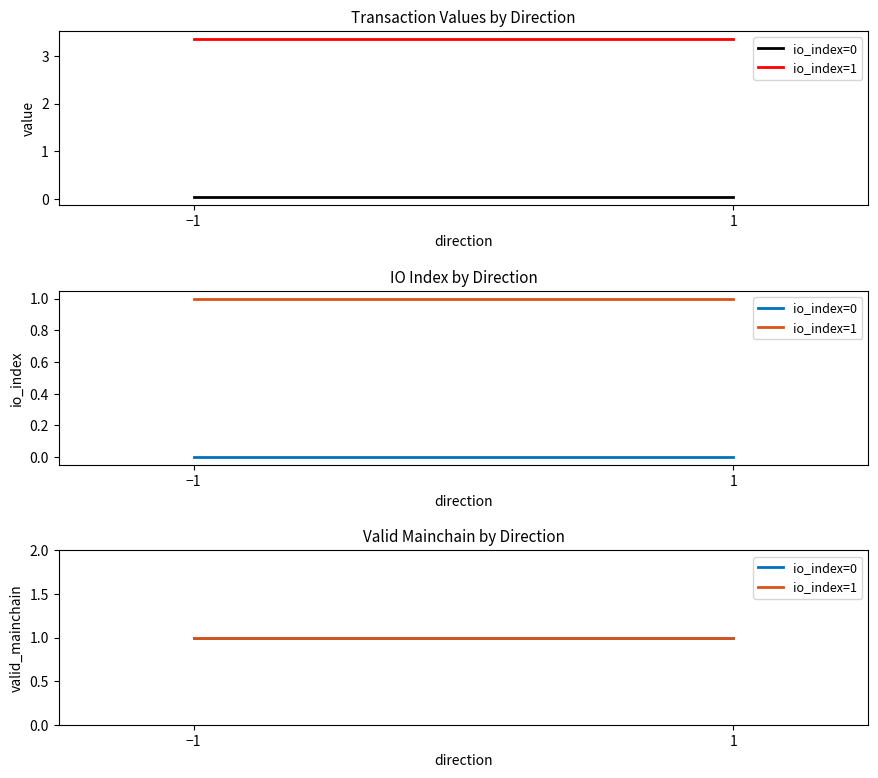

What is the approximate value of valid_mainchain at 1?

1.0